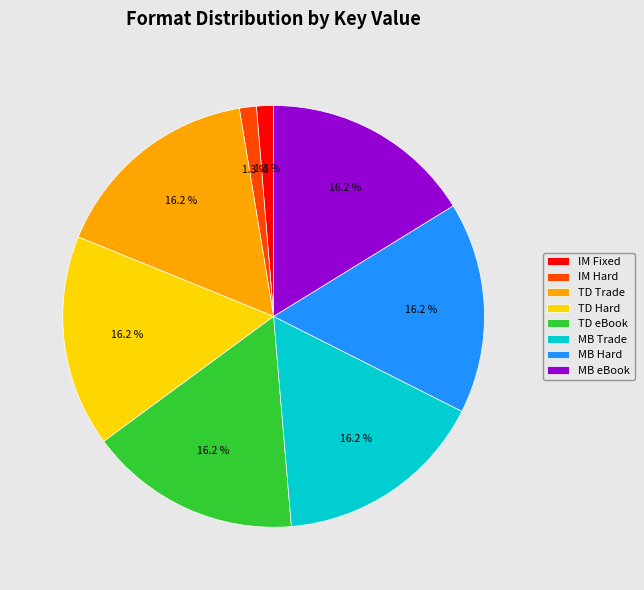

Approximately how many times larger is the value at TD eBook compared to MB Hard?

1.0